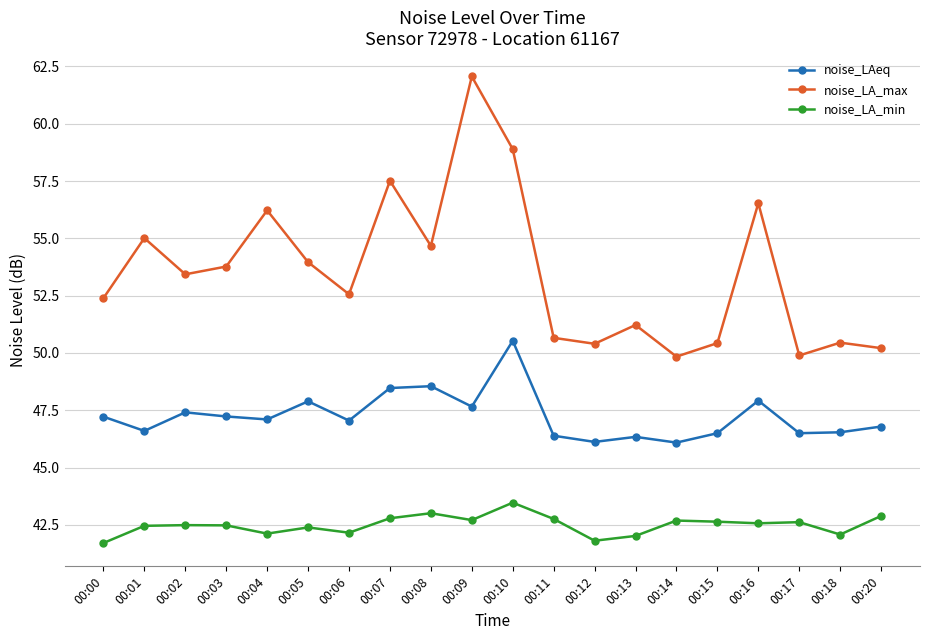

Rank the series by their average value, from lowest to highest.

noise_LA_min, noise_LAeq, noise_LA_max